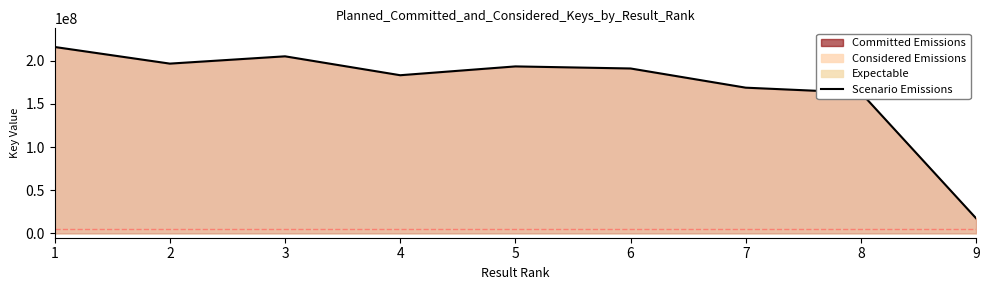

How many interior local peaks (higher than both neighbors) does the data have?

2